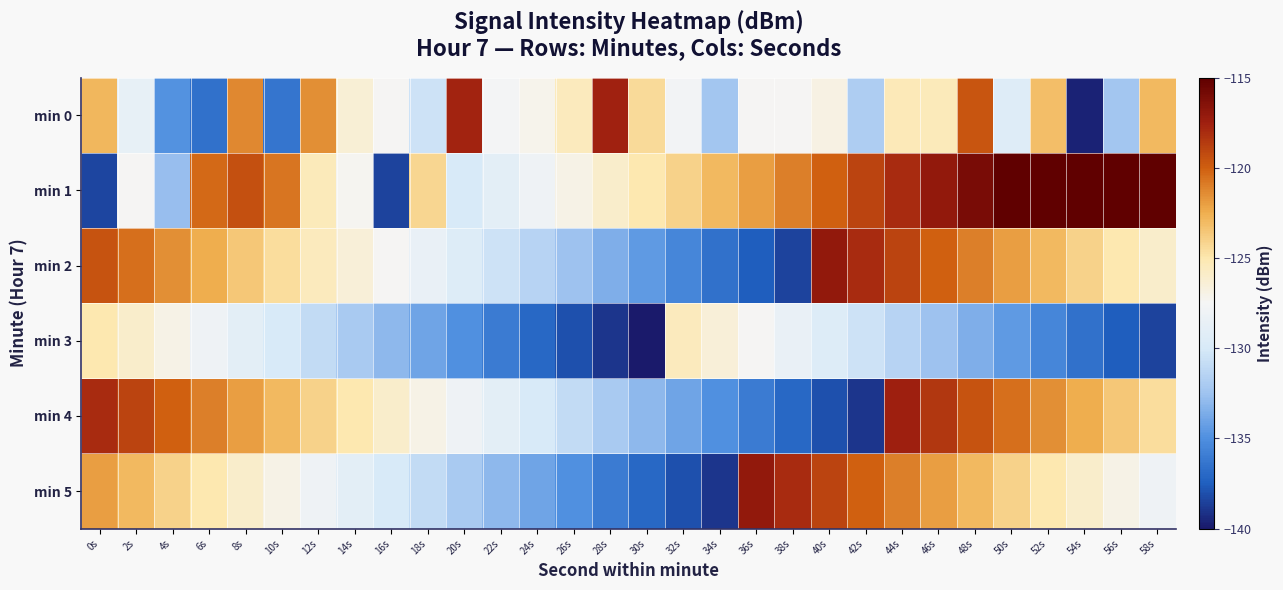

What is the spread (max minus min) of values at 32s?

14.0